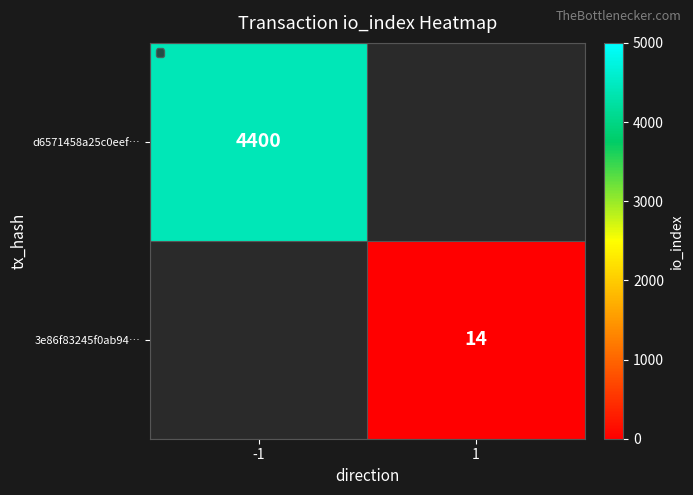

The value of d6571458a25c0eef… at -1 is 4400. True or false?

True